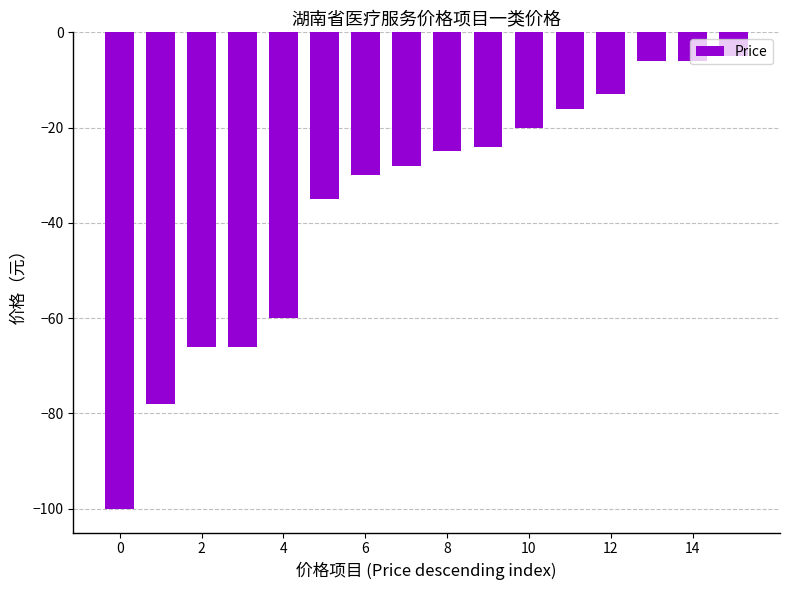

What is the difference between the second highest and minimum values?

94